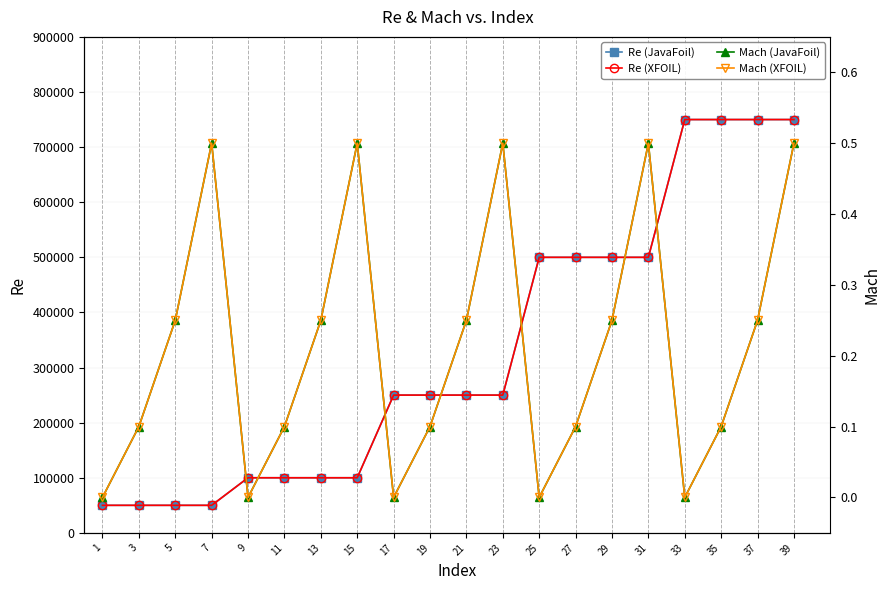

What is the total value across all series at 35?

1500000.2